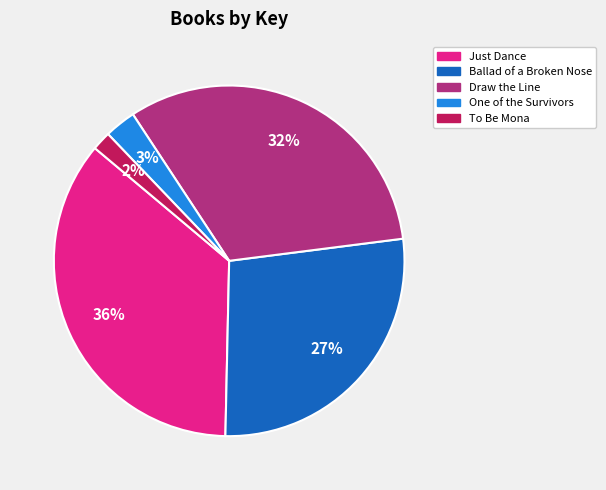

Is the sum of Draw the Line and One of the Survivors greater than half?

No